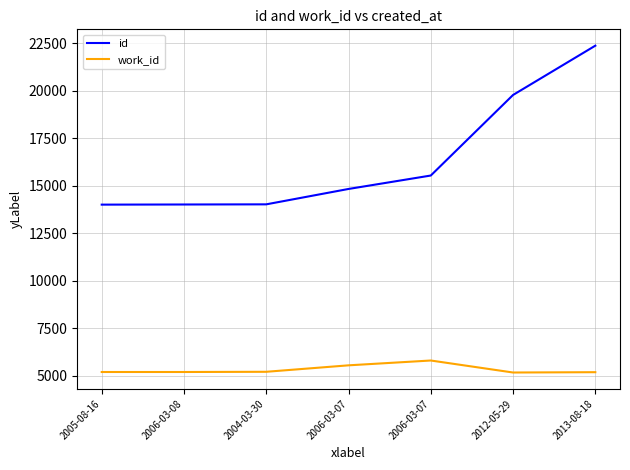

Does the chart display data point markers on the line(s)?

No